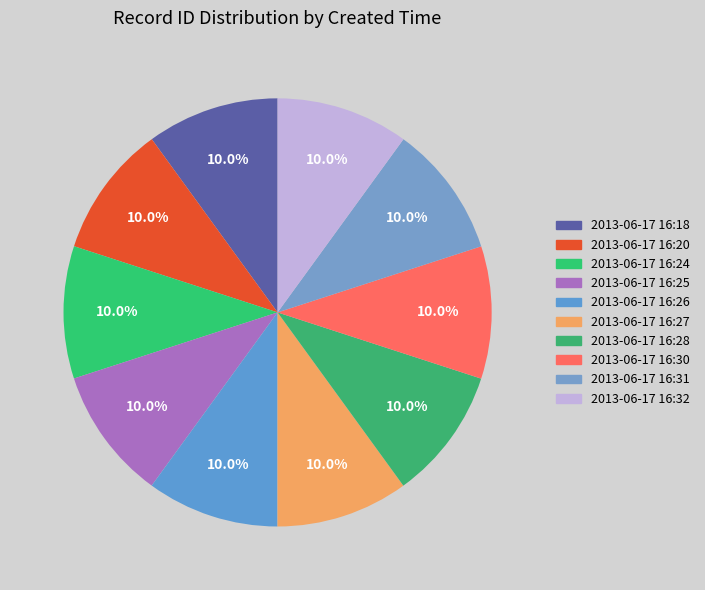

How many segments does this pie chart have?

10